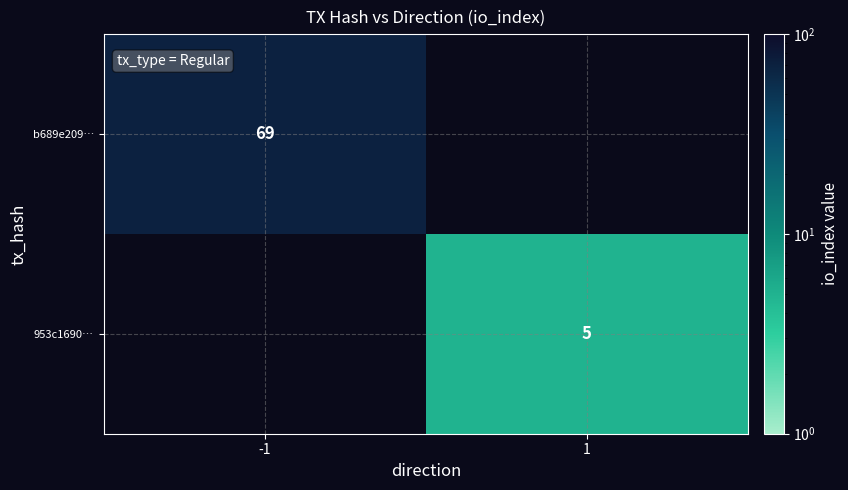

The value of 953c1690… at 1 is 7.3. True or false?

False